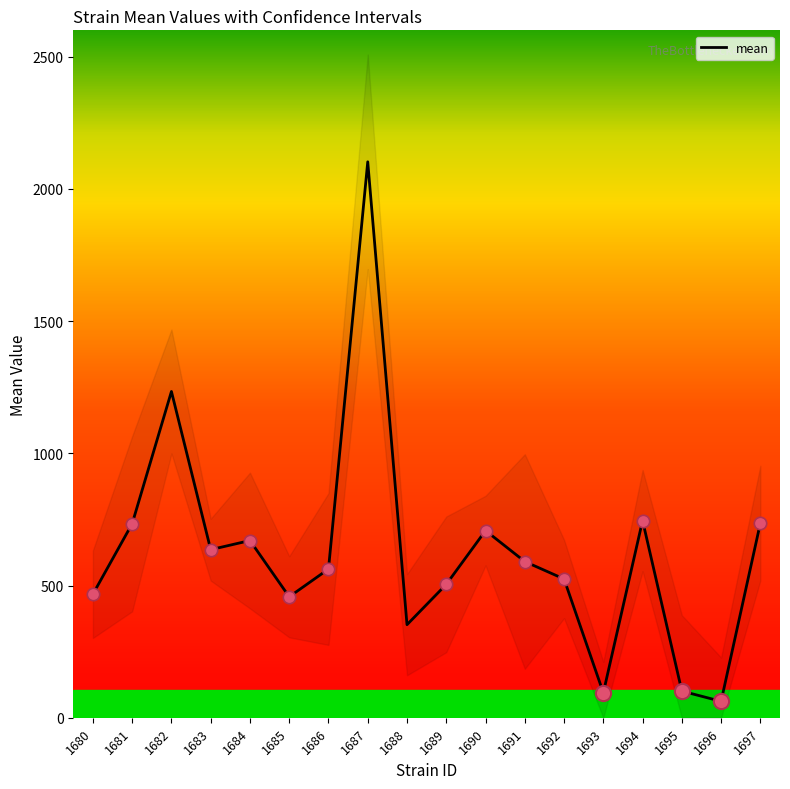

What is the ratio of the value at 1697 to the value at 1693?

7.8